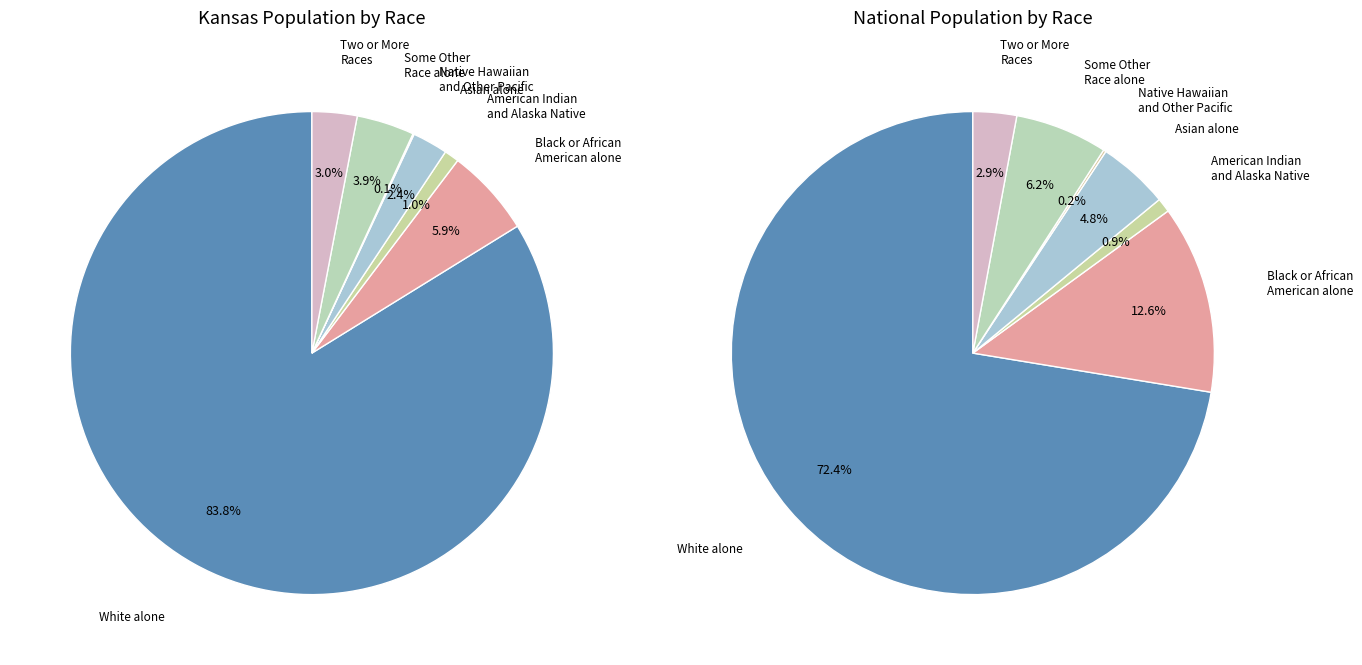

True or false: 3 accounts for 1% of the total.

False